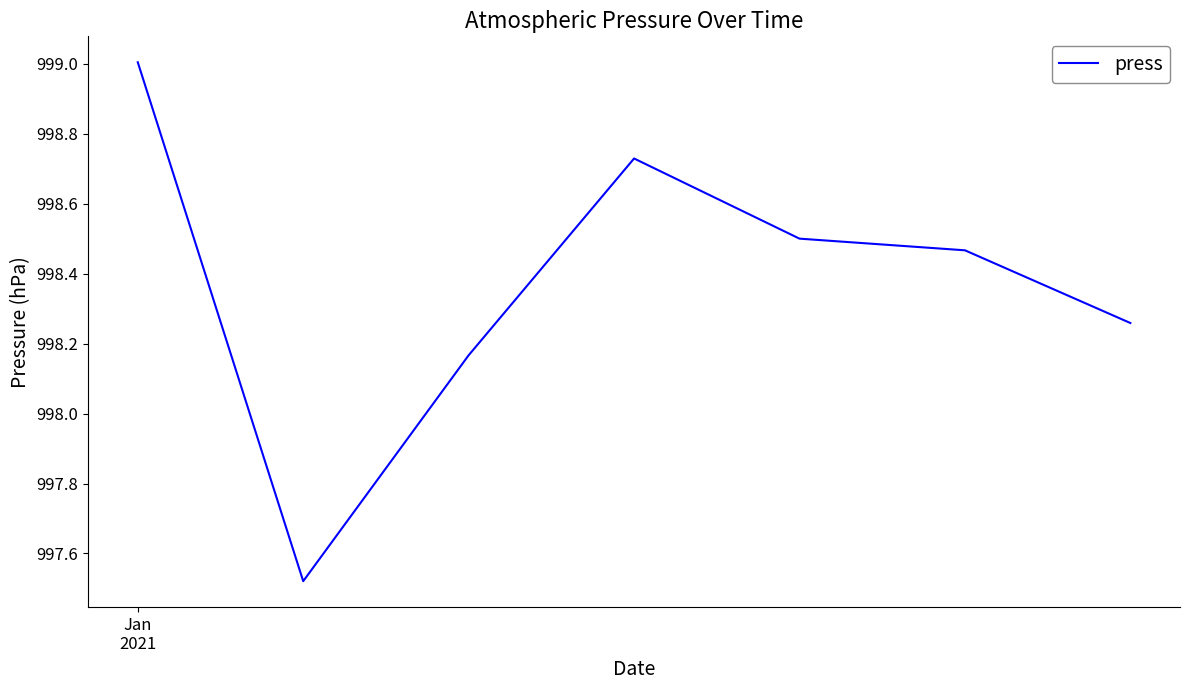

What is the average value?

998.4